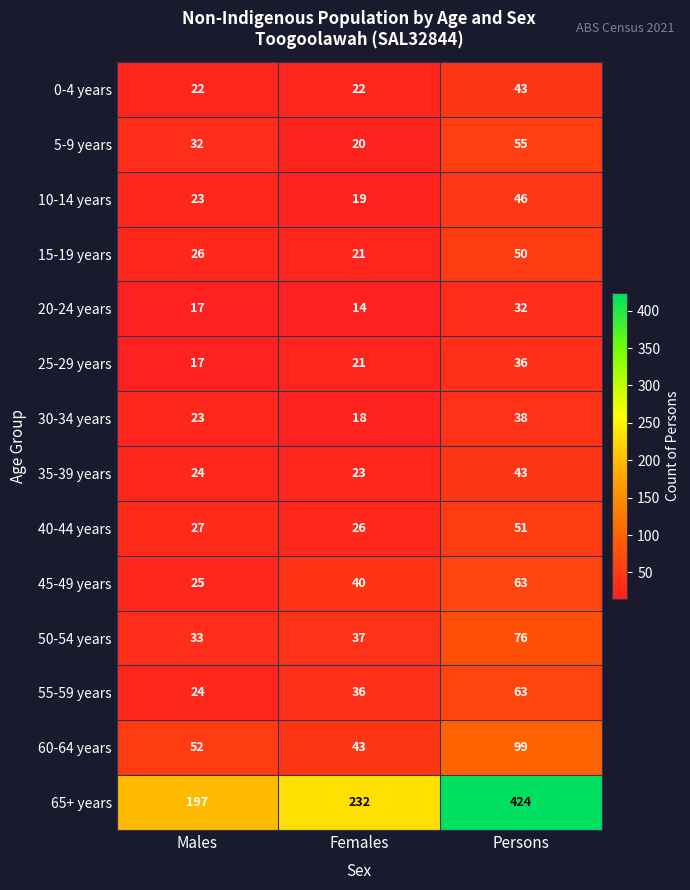

How many distinct data groups are displayed?

14